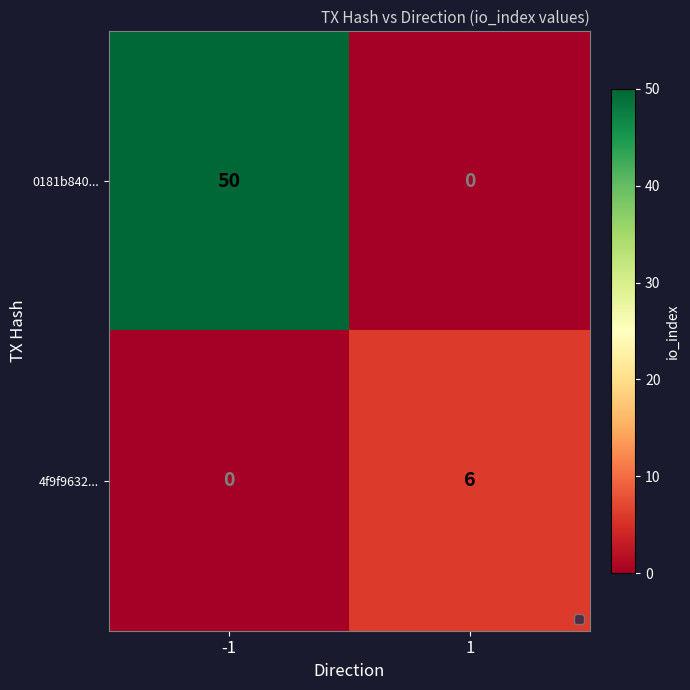

At how many categories does at least one series exceed 49?

1